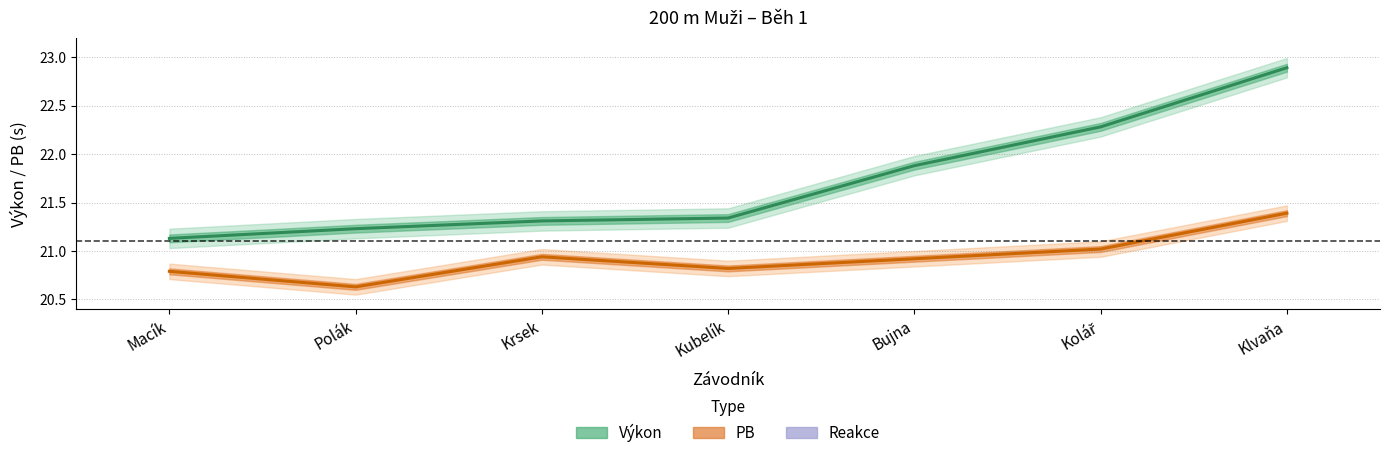

Does the chart have visible grid lines?

Yes